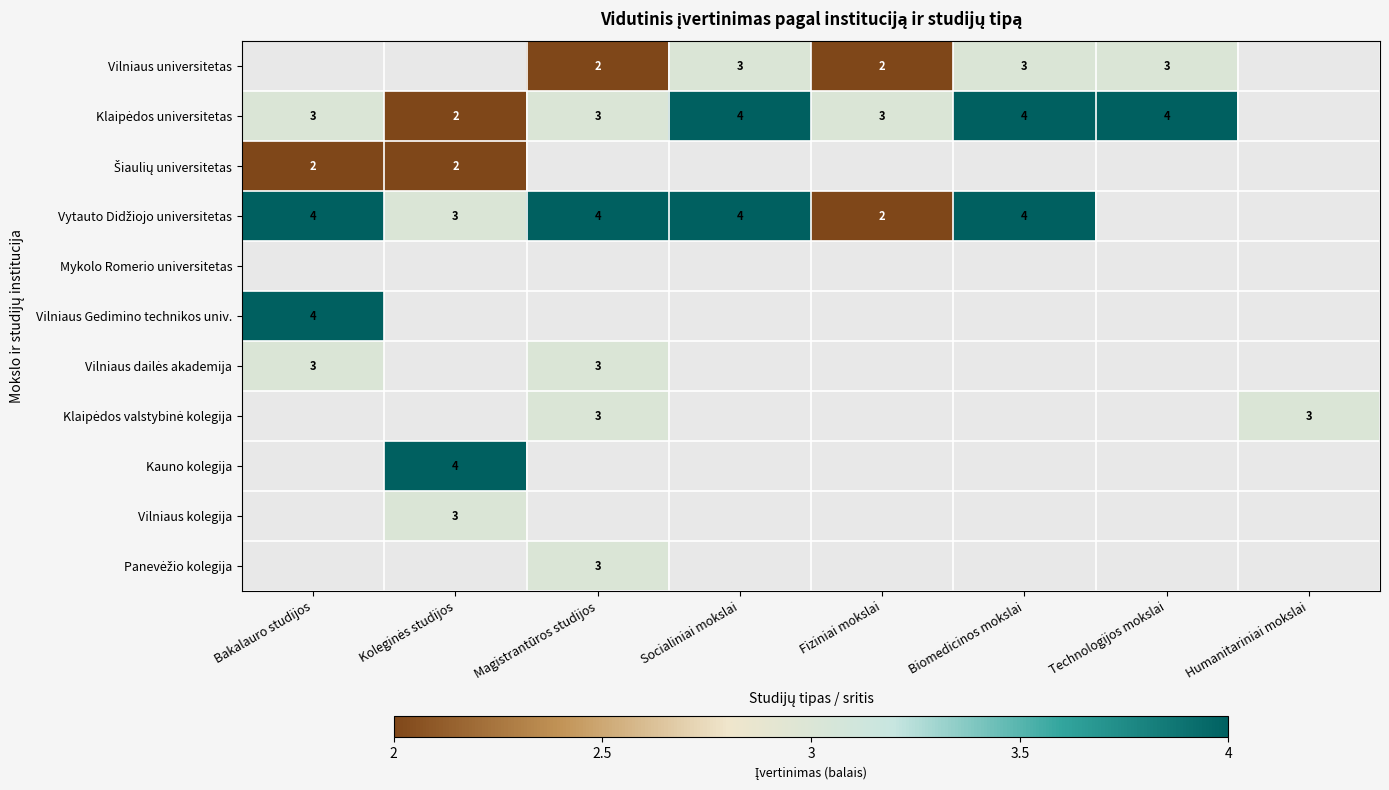

True or false: Vilniaus universitetas has a value of 3 at Technologijos mokslai.

True